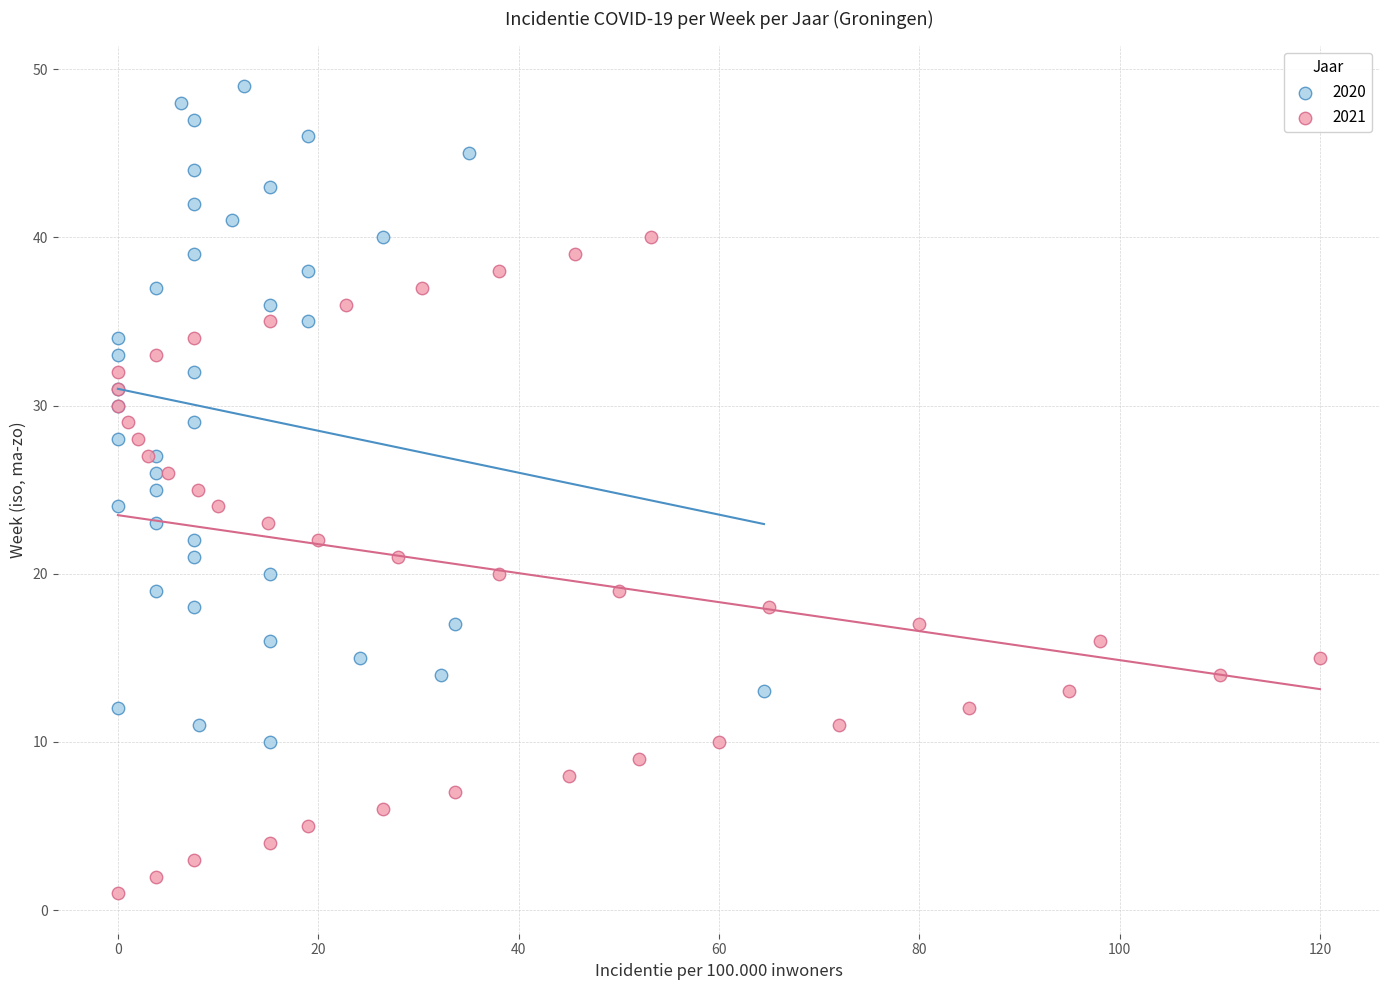

Which series reaches the maximum Y coordinate?

2020